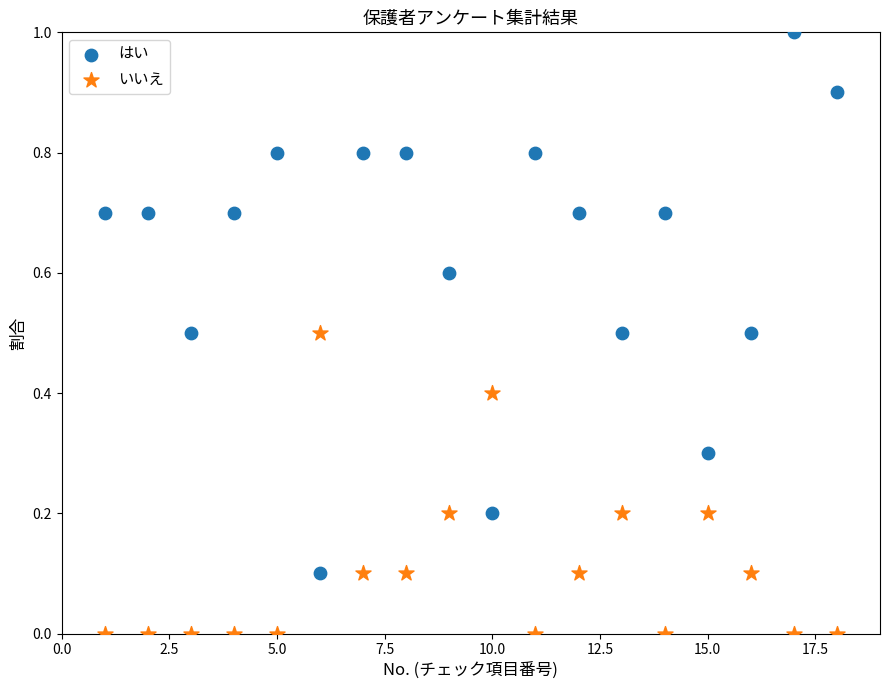

Which series reaches the maximum Y coordinate?

はい